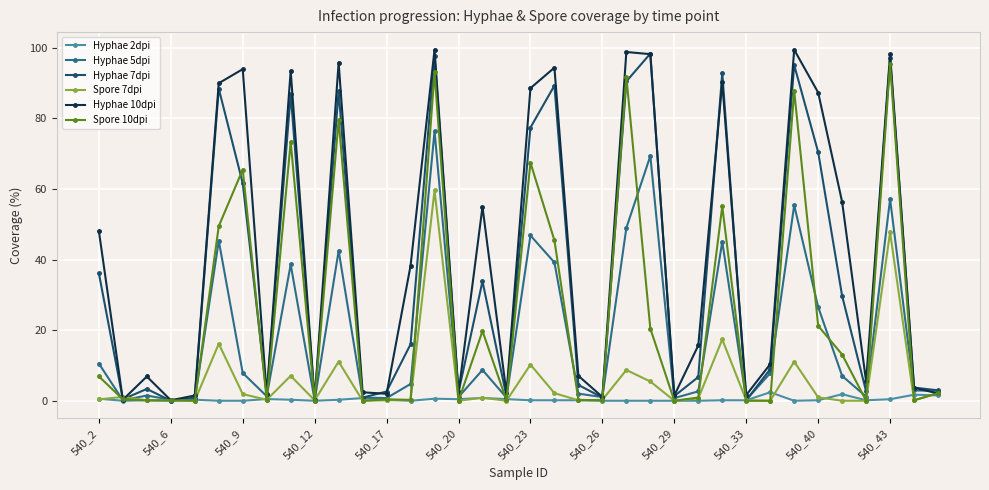

Which series has the largest total across all categories?

Hyphae 10dpi